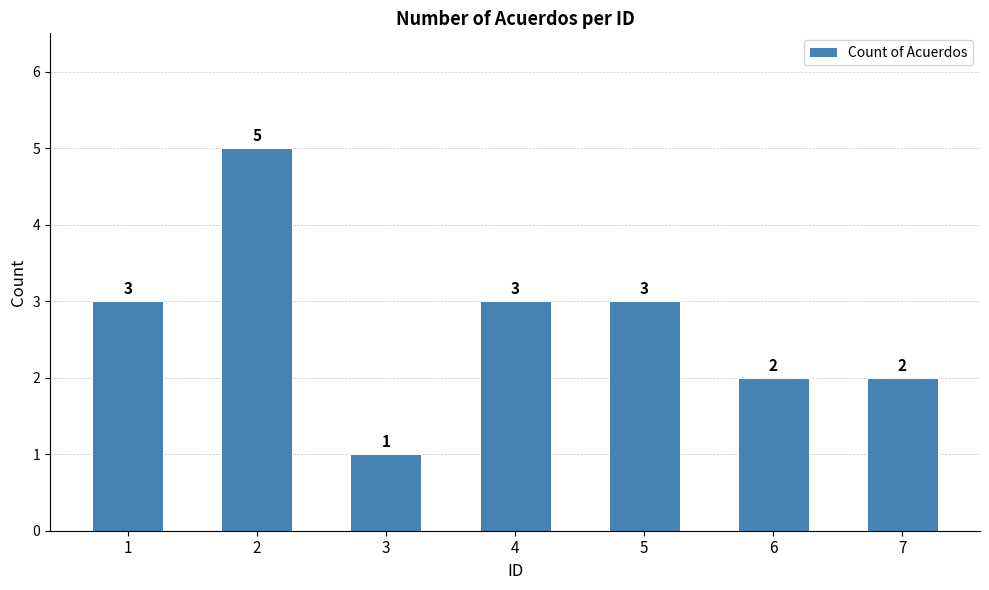

What is the sum of all values?

19